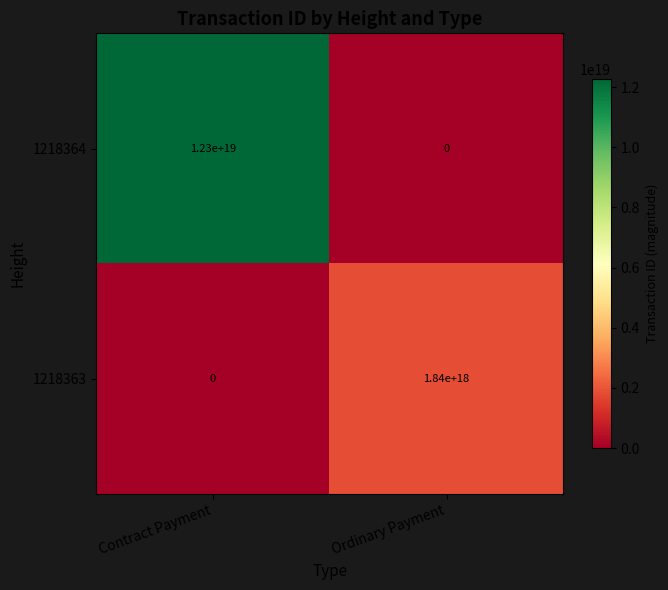

List the series in order of their peak value, lowest first.

1218363, 1218364